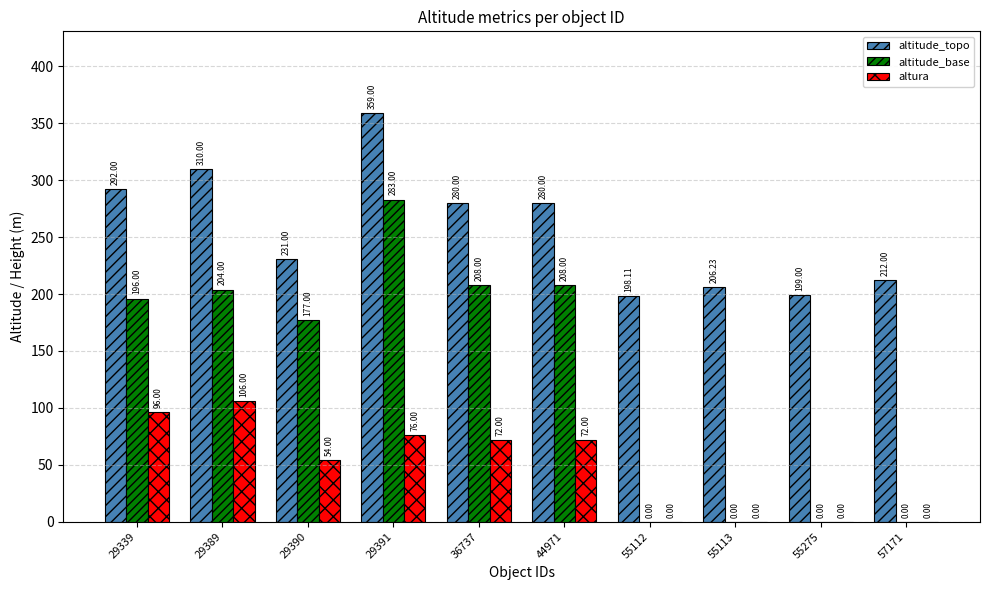

What is the approximate value of altura at 36737?

72.0